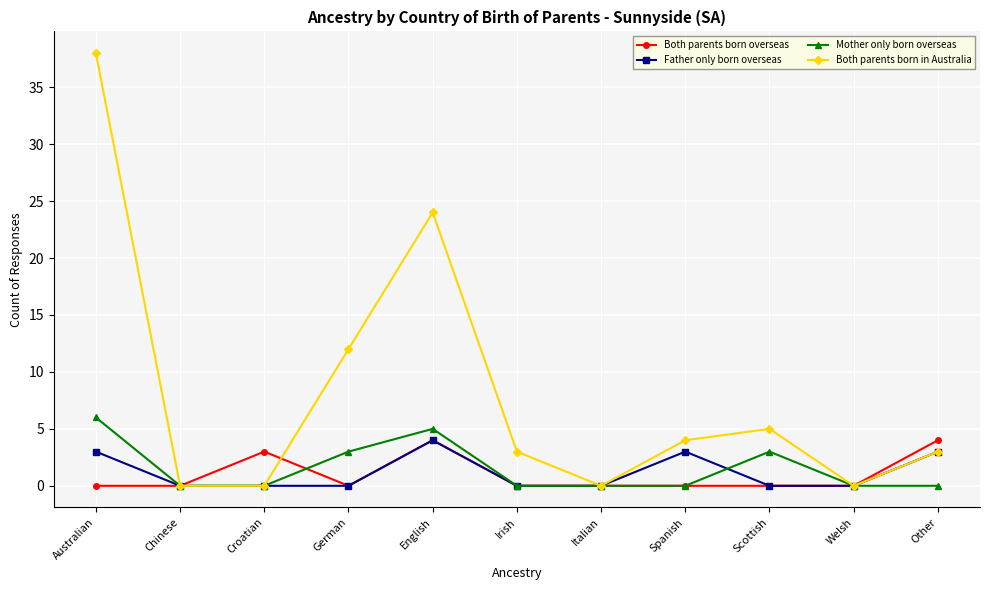

At how many categories does at least one series exceed 30?

1